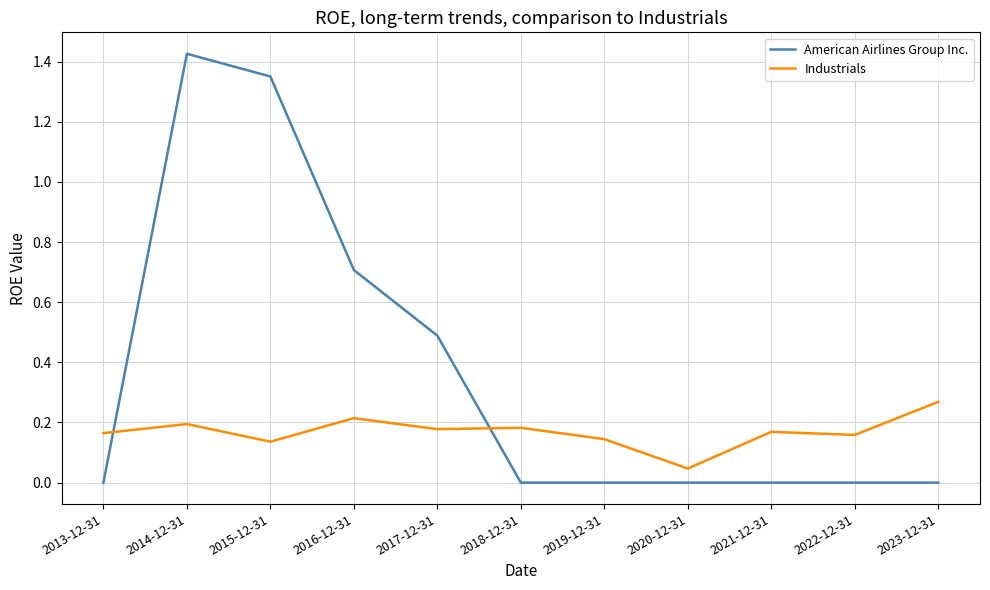

At which label is Industrials closest to 0?

2020-12-31